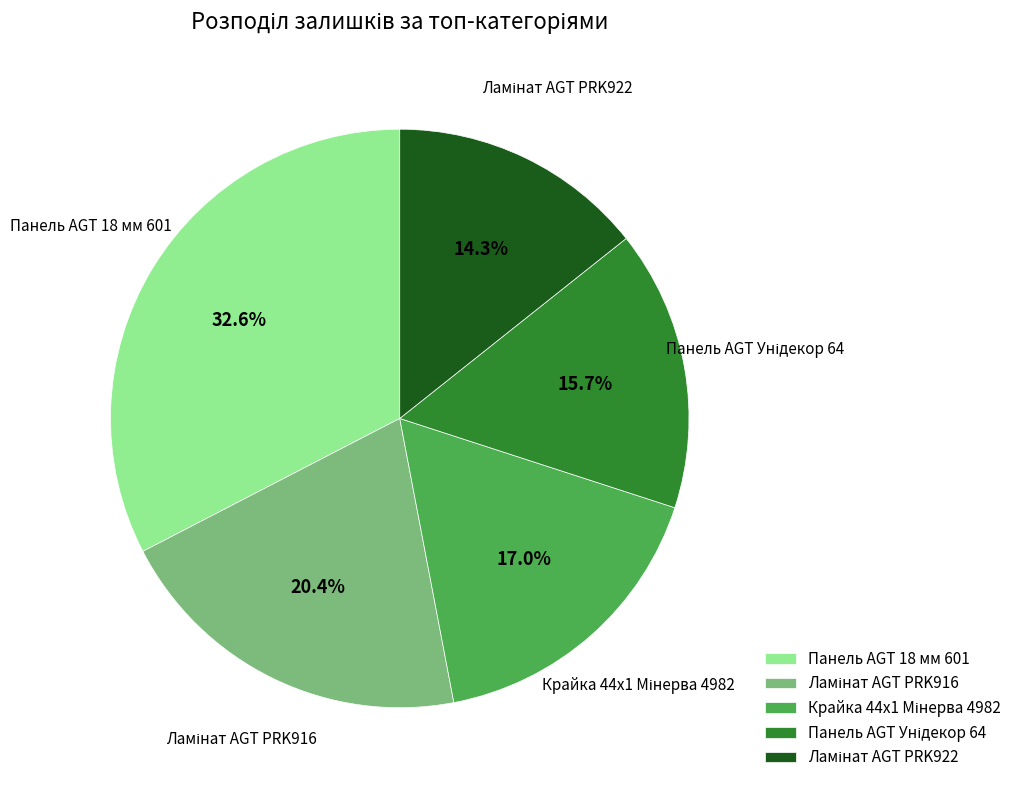

Is there a majority slice in this chart?

No